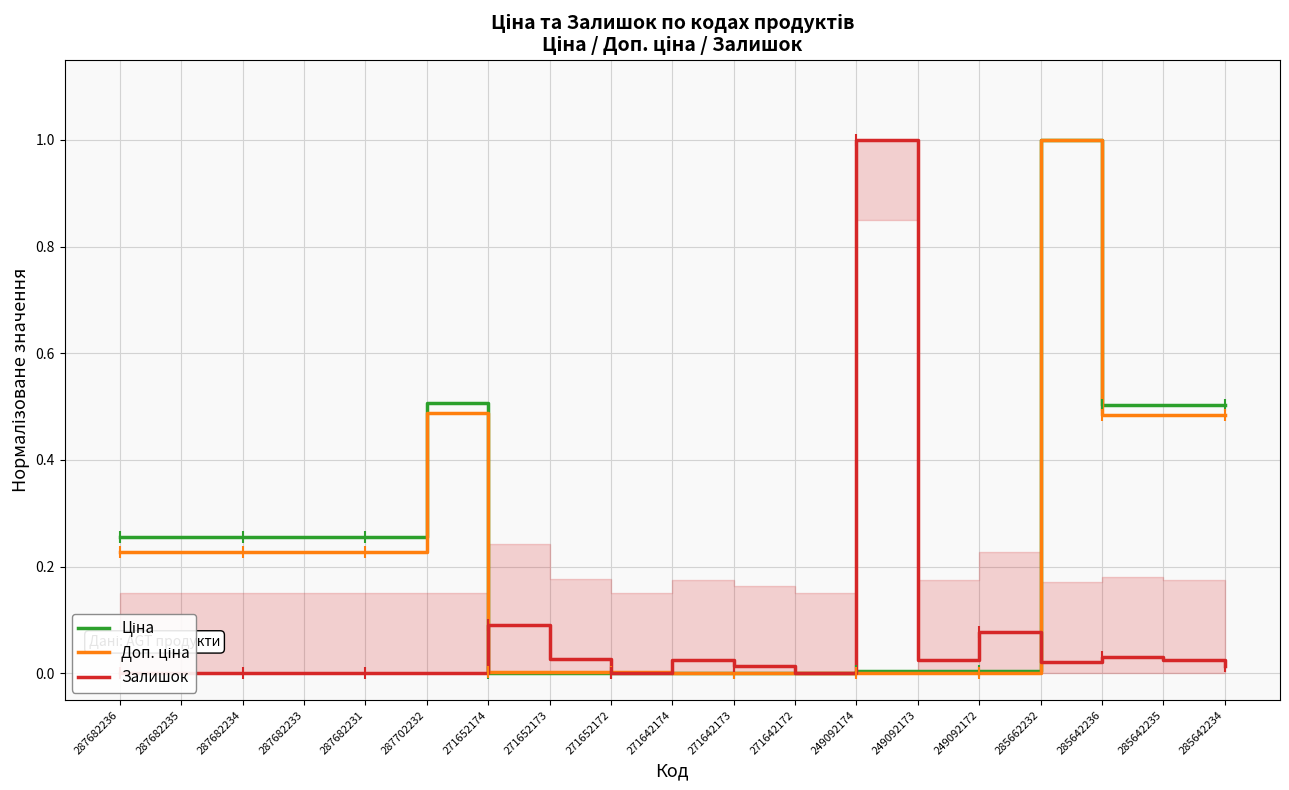

What position from the left is 287702232?

6